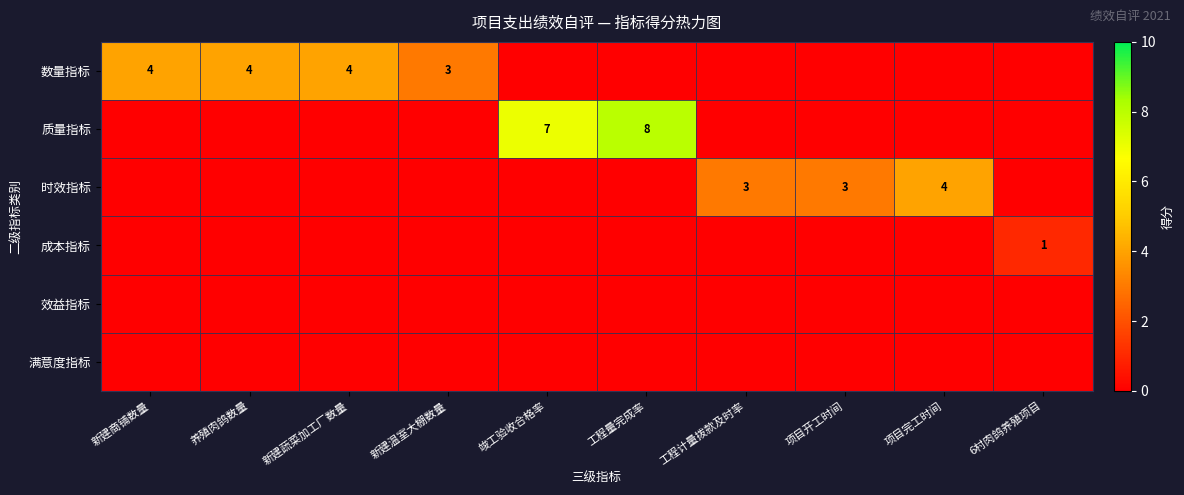

The 质量指标 series shows 12 at 工程量完成率. True or false?

False